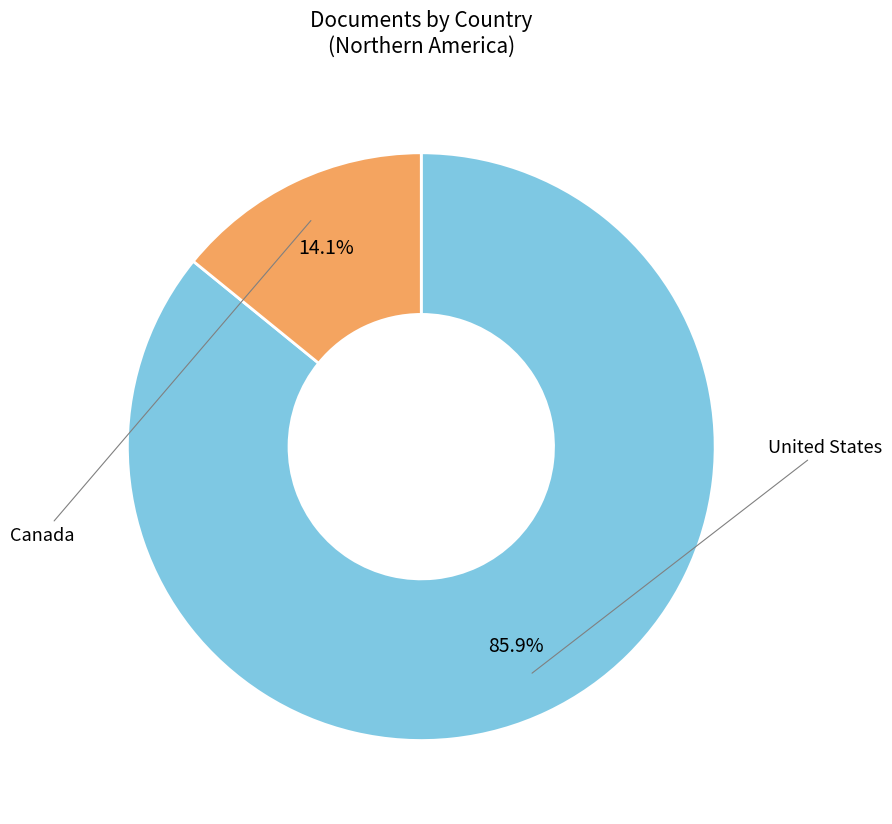

Is there any slice that represents more than half of the pie?

Yes